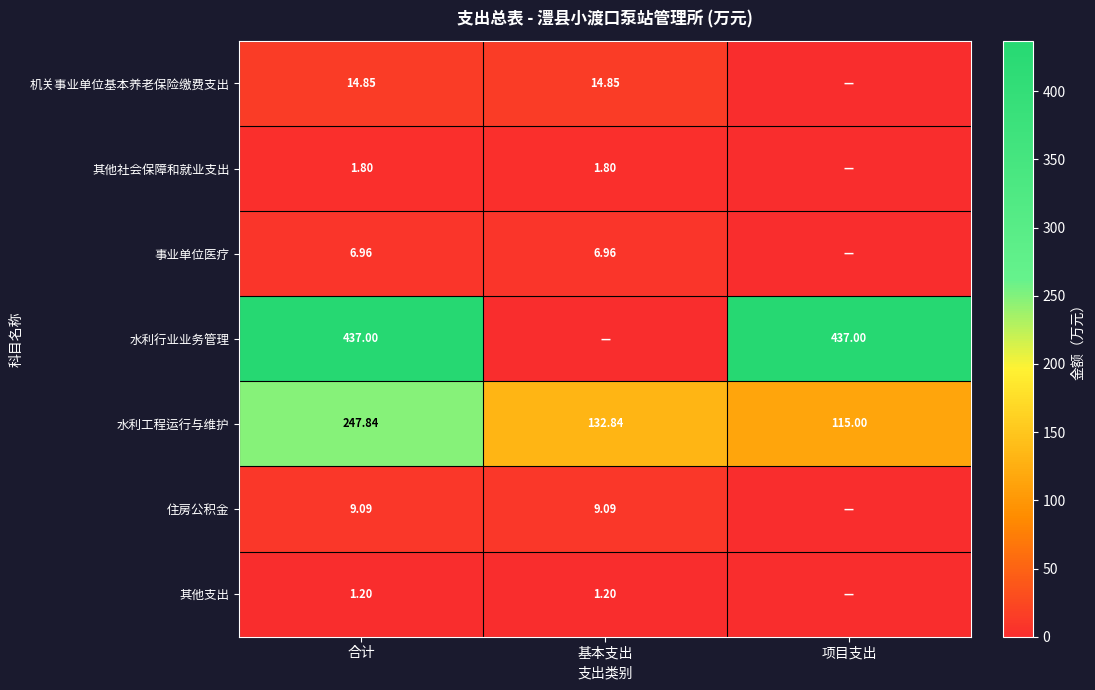

What is the spread (max minus min) of values at 合计?

435.8